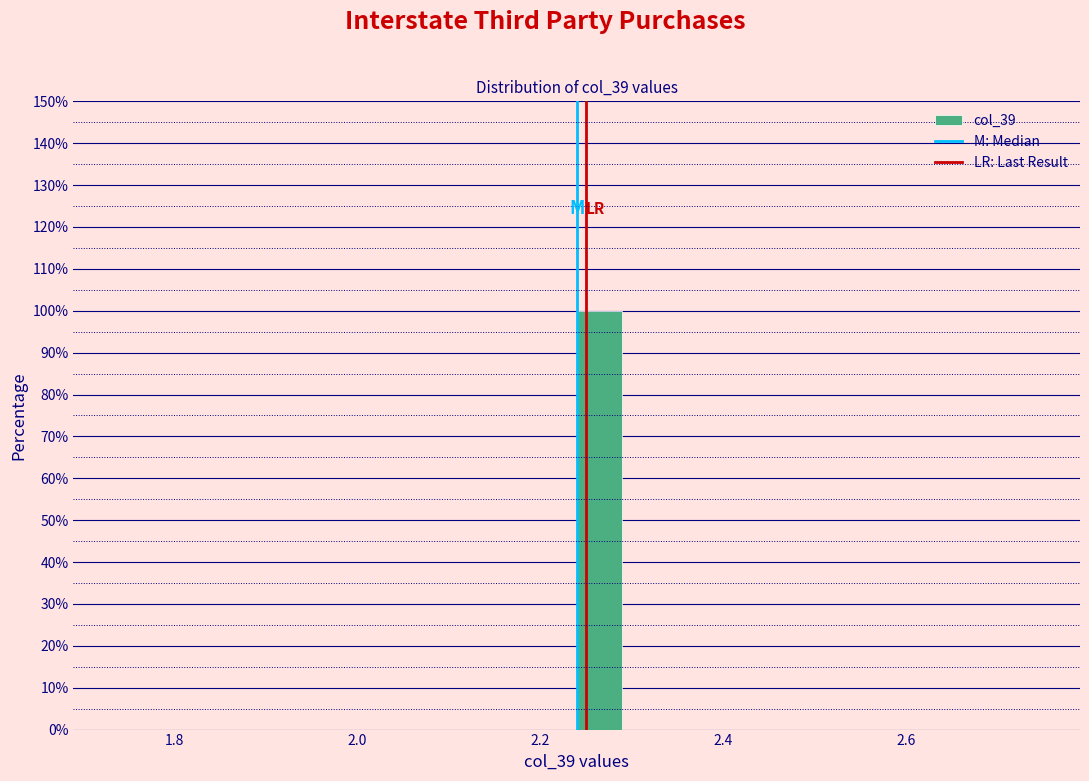

Around what value on the x-axis is the tallest bar? Give the approximate position of its centre, as read against the axis.

2.26